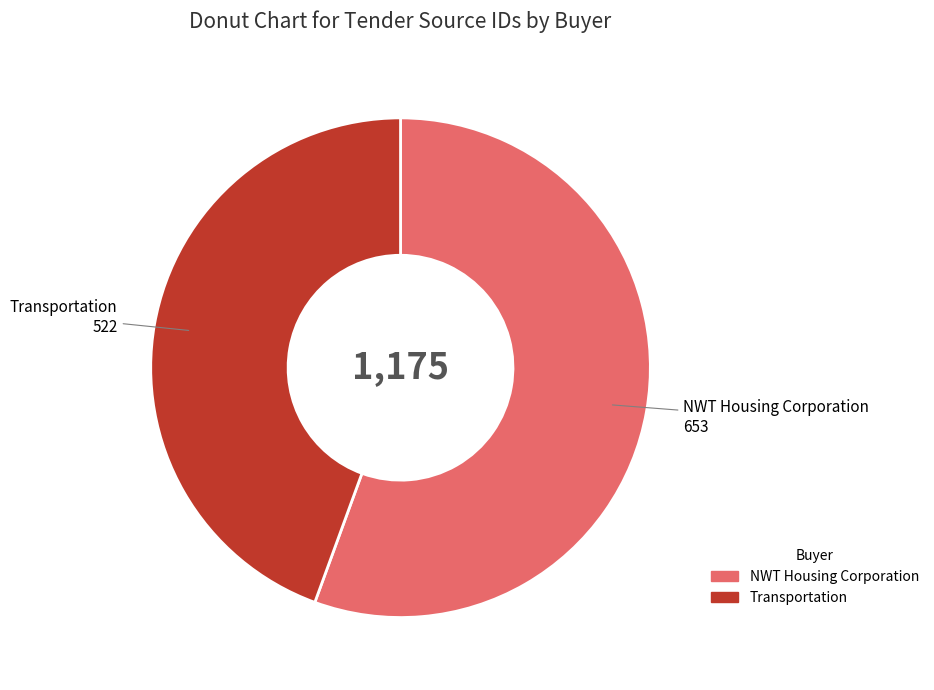

Between Transportation and NWT Housing Corporation, which is larger?

NWT Housing Corporation